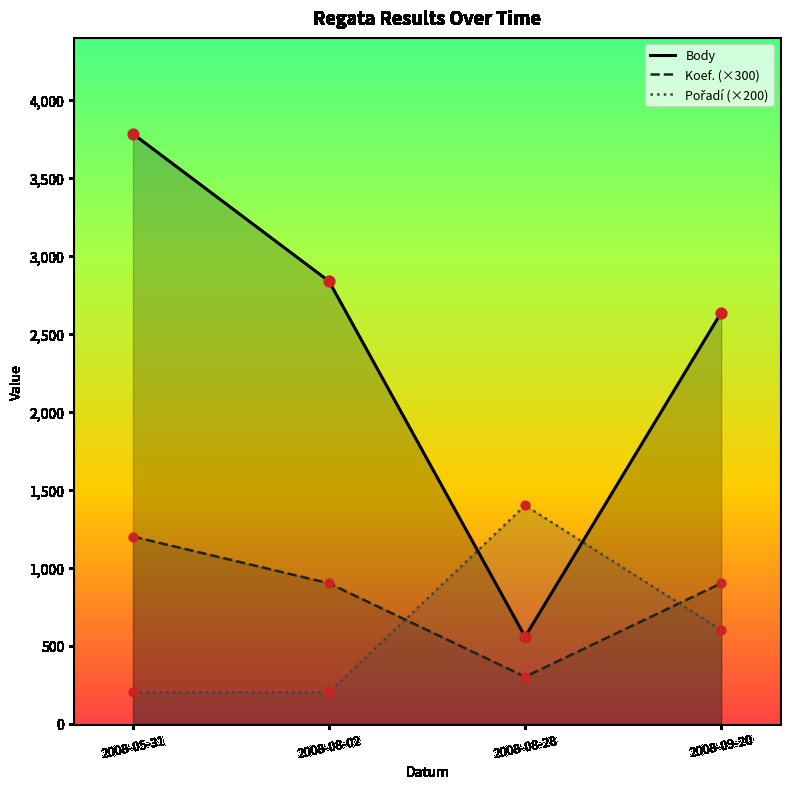

Which series has the largest total across all categories?

Body